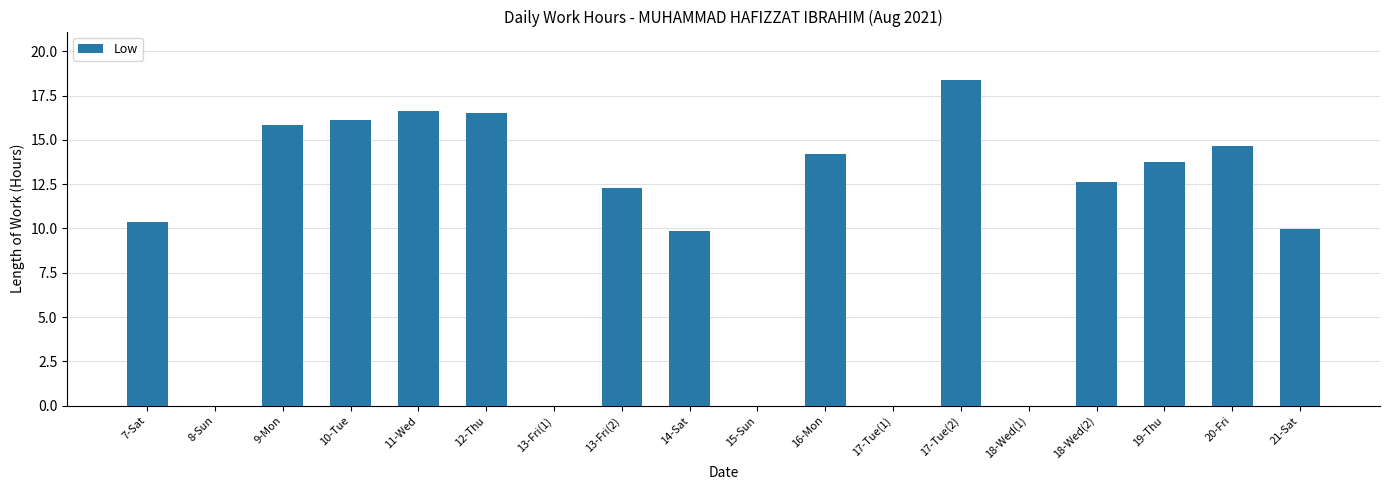

Count the number of categories in the chart.

18